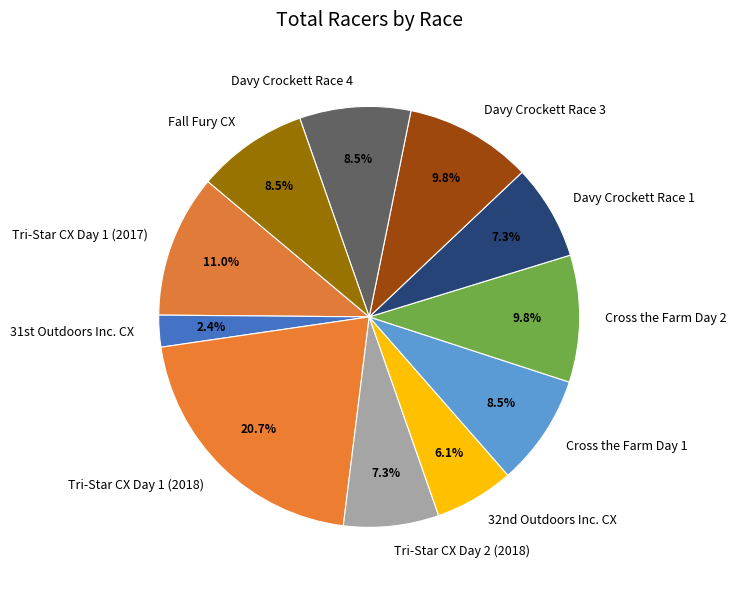

True or false: Davy Crockett Race 3 accounts for 10% of the total.

True